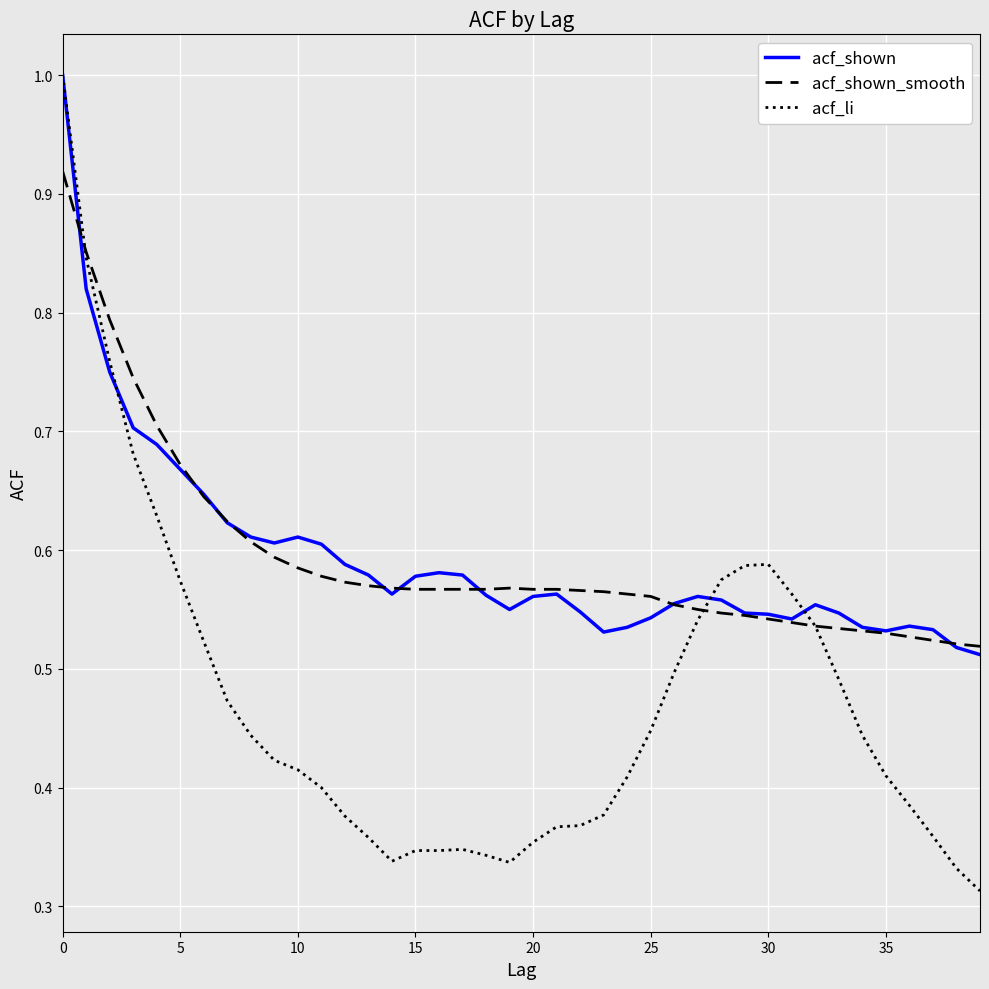

Which series has the largest range (max minus min)?

acf_li